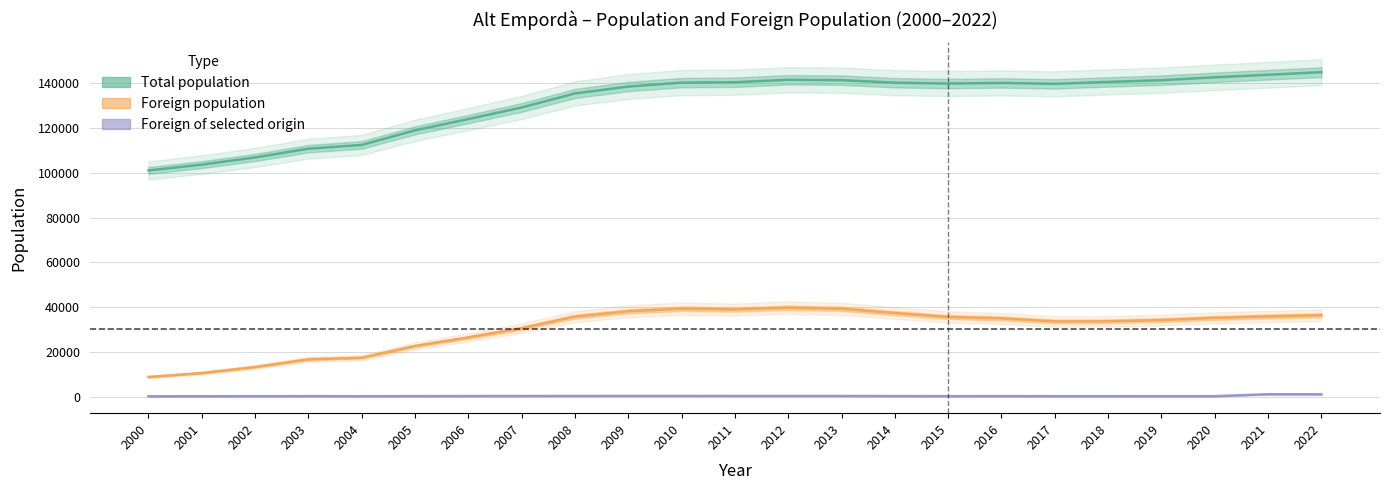

What is the maximum value for Total population?

144926